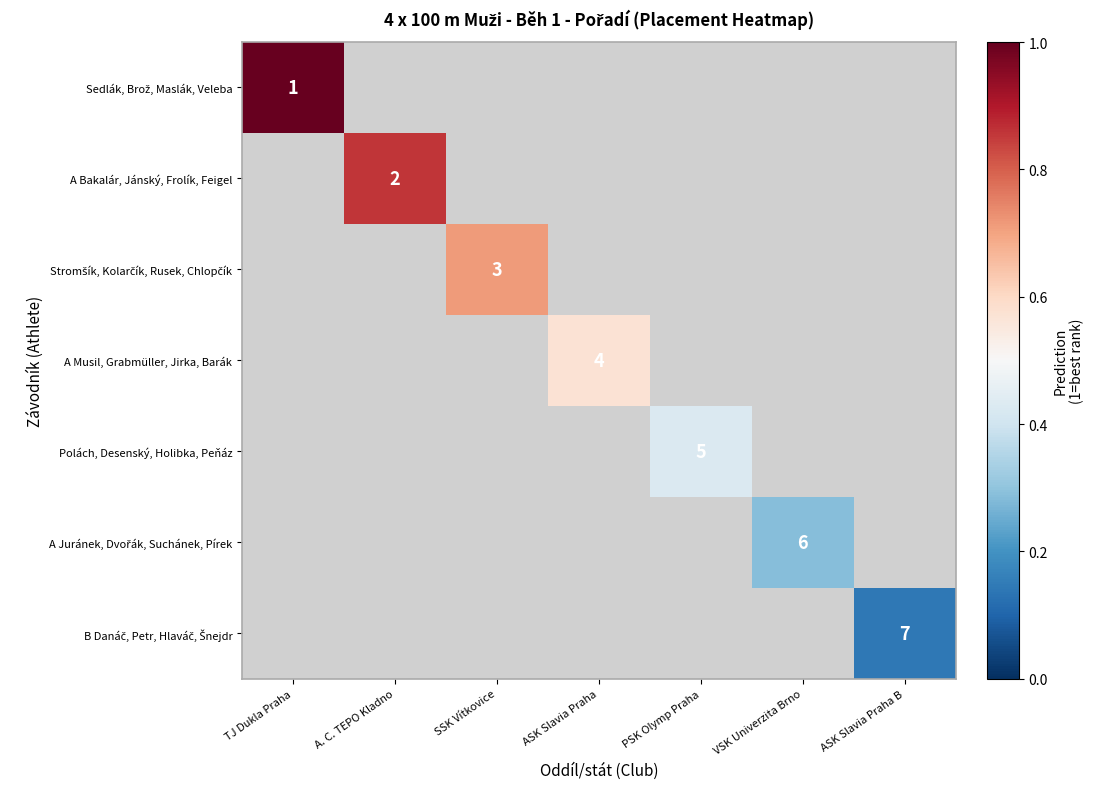

Which has a higher value, VSK Univerzita Brno or SSK Vítkovice?

SSK Vítkovice